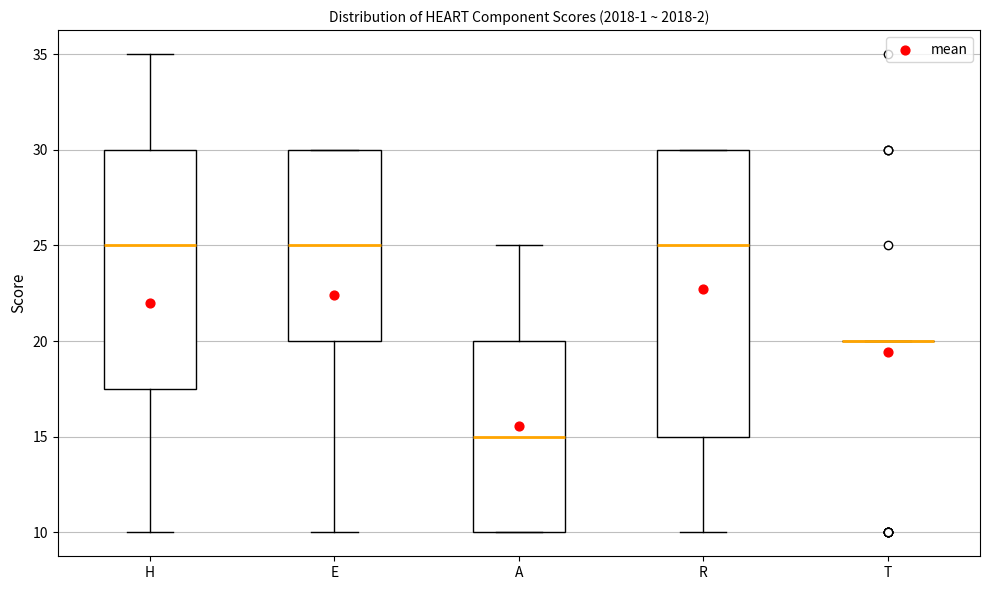

Comparing the boxes themselves (not the whiskers), which one is the tallest?

R